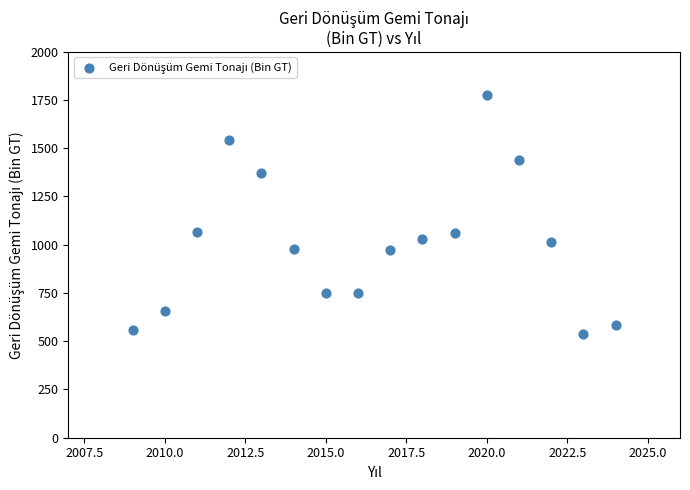

What is the range of X values (max minus min)?

15.0